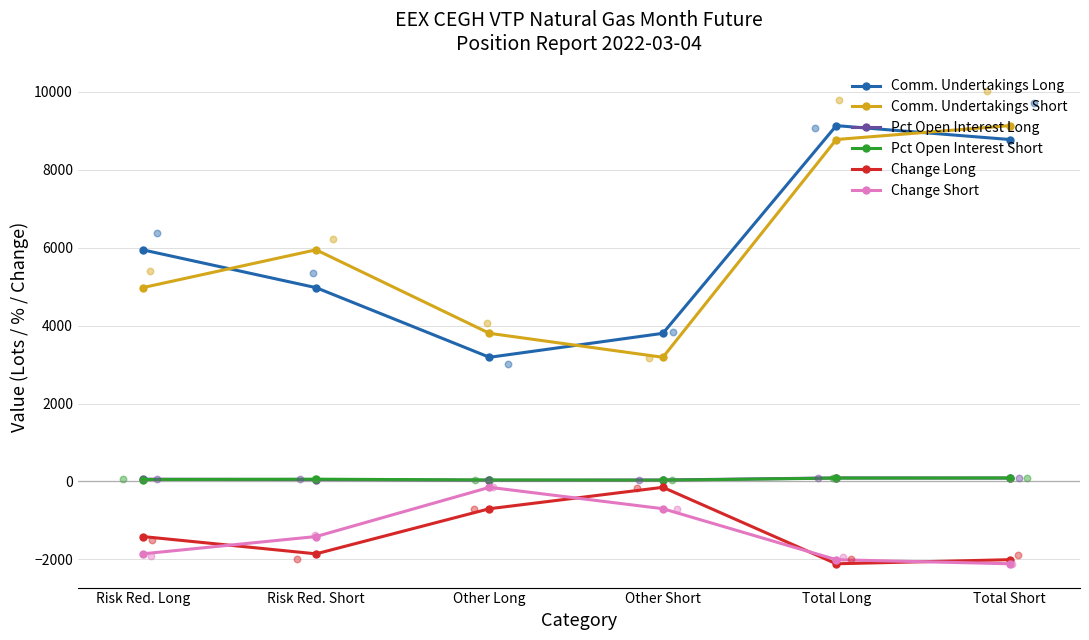

Which series reaches the maximum Y coordinate?

Comm. Undertakings Long